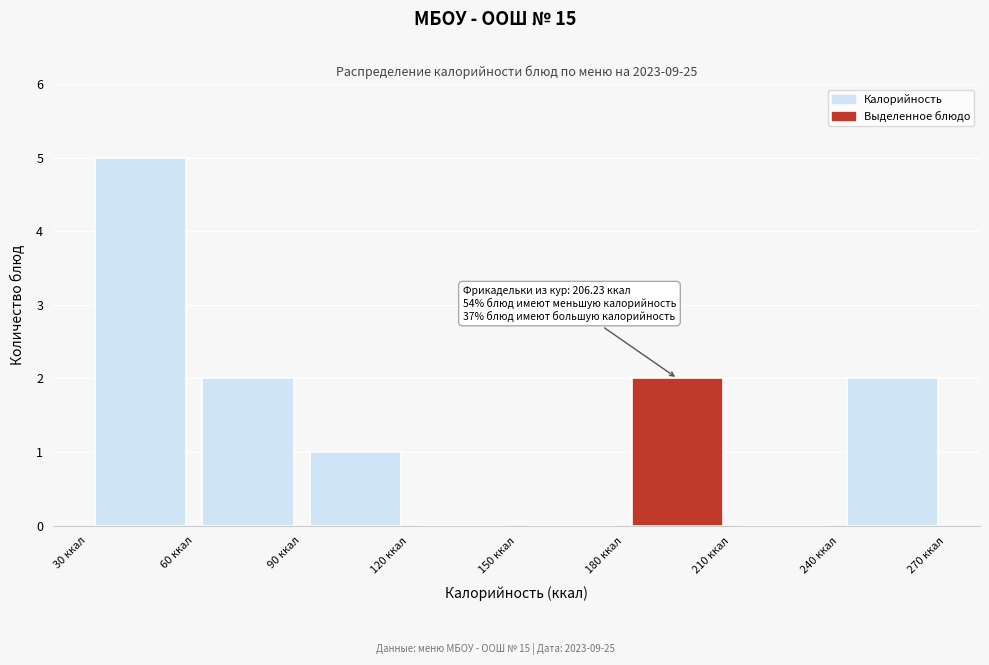

Over which range of the x-axis is the bar tallest?

30 to 60